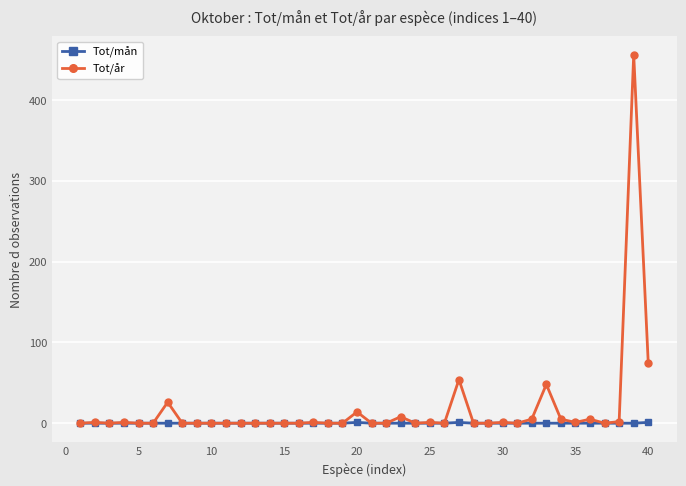

At how many categories does at least one series exceed 365?

1